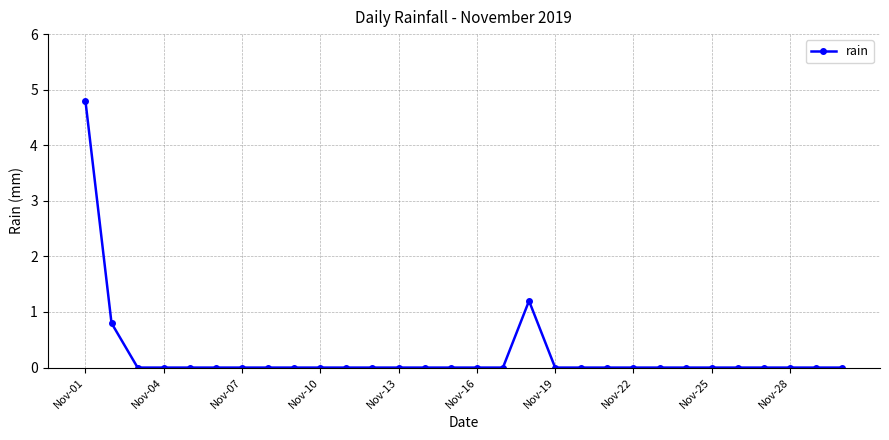

What is the difference between the second highest and minimum values?

1.2